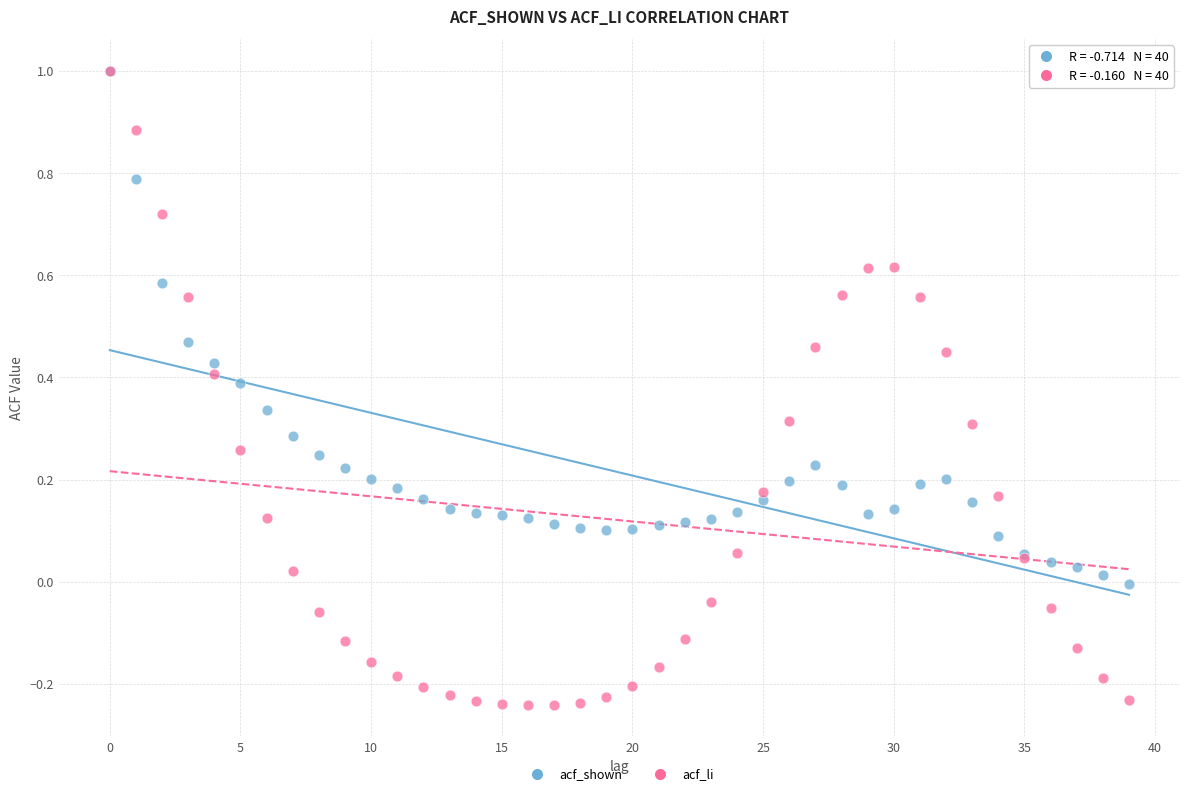

Which series has the largest Y range (max minus min)?

acf_li